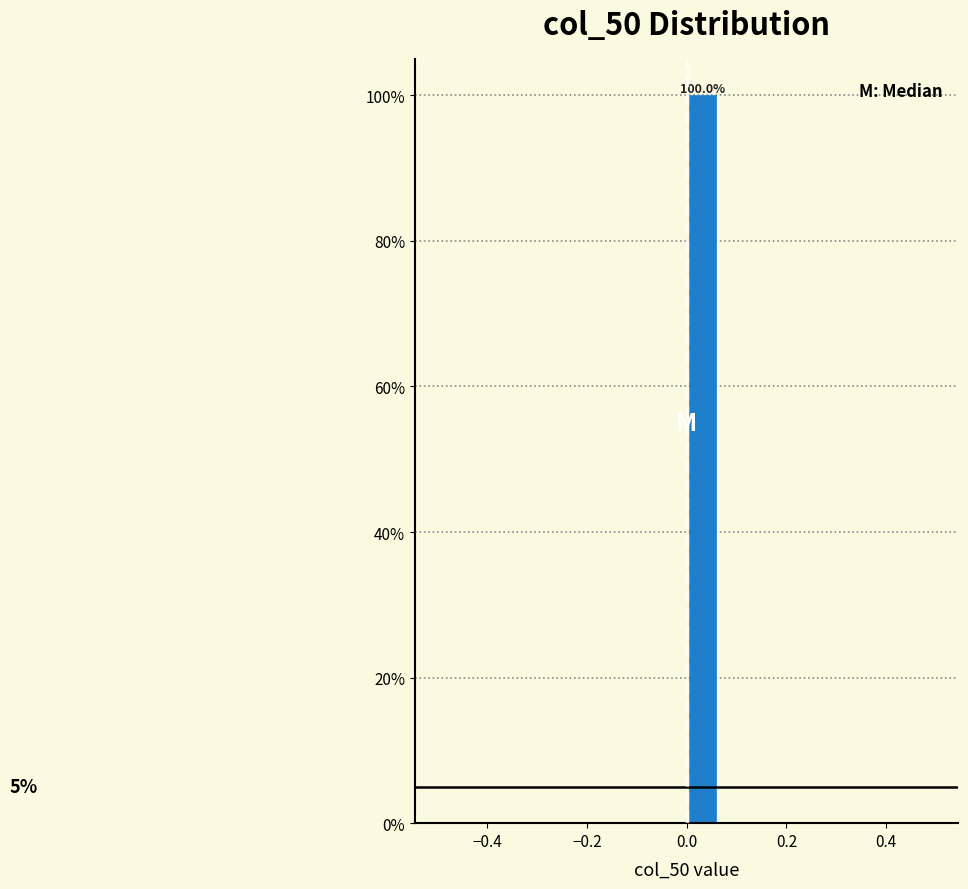

Read against the x-axis, roughly where is the centre of the tallest bar?

0.04